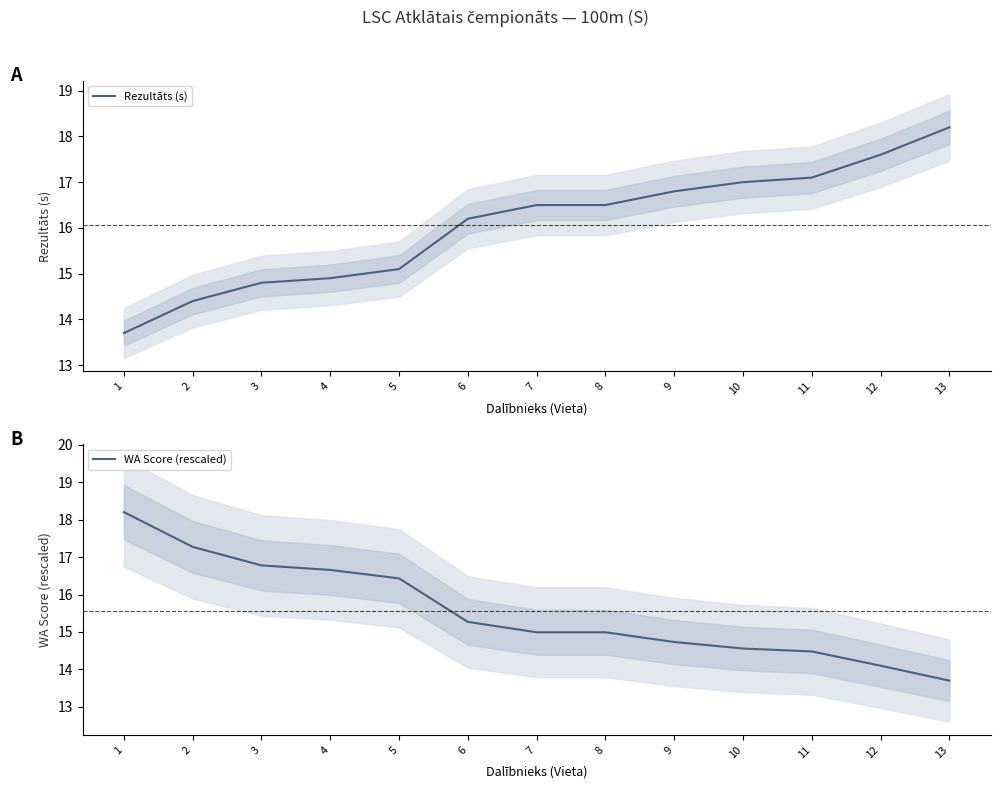

What is the value of the Rezultāts (s) point at the 4th from the left?

14.9